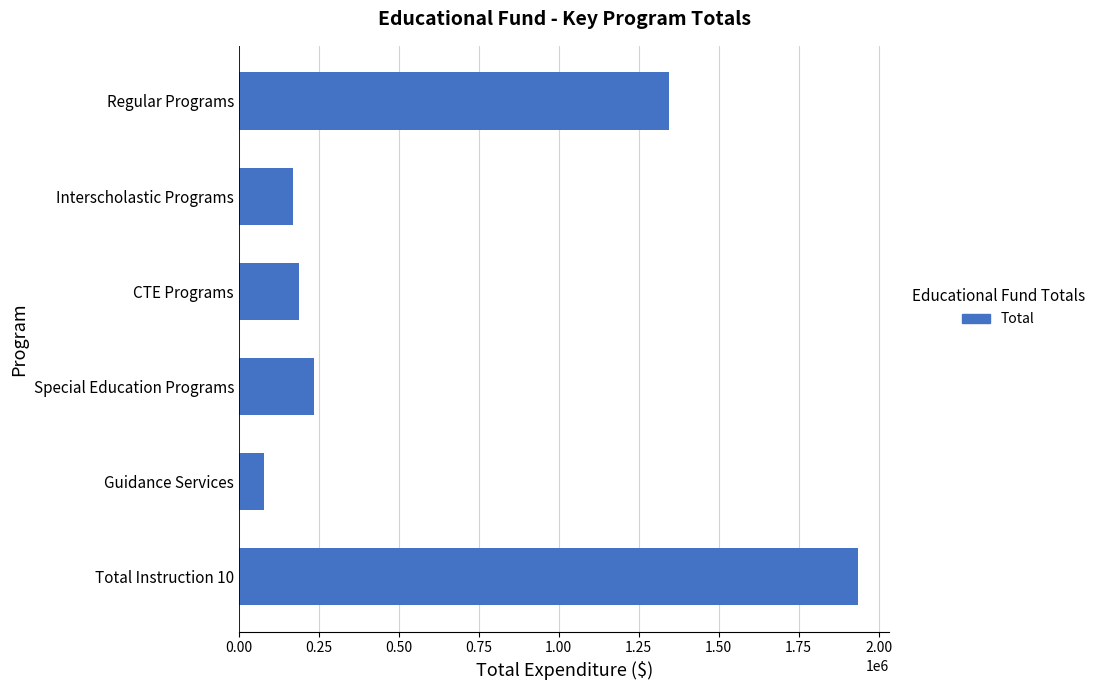

True or false: the data shows 1895886 at Regular Programs.

False